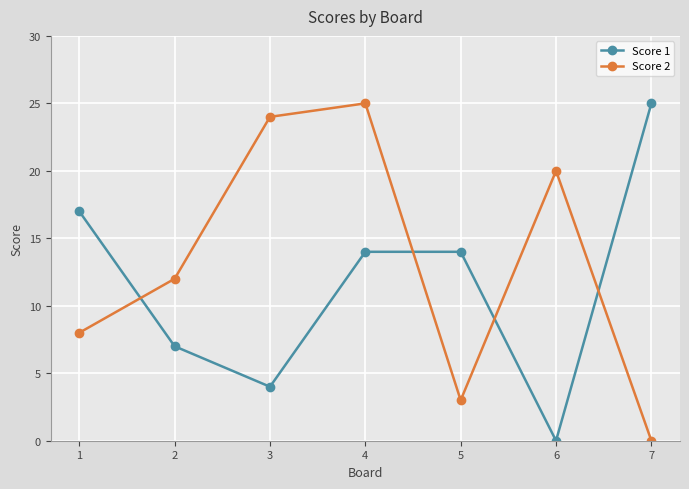

What is the difference between the highest and lowest values at 6?

20